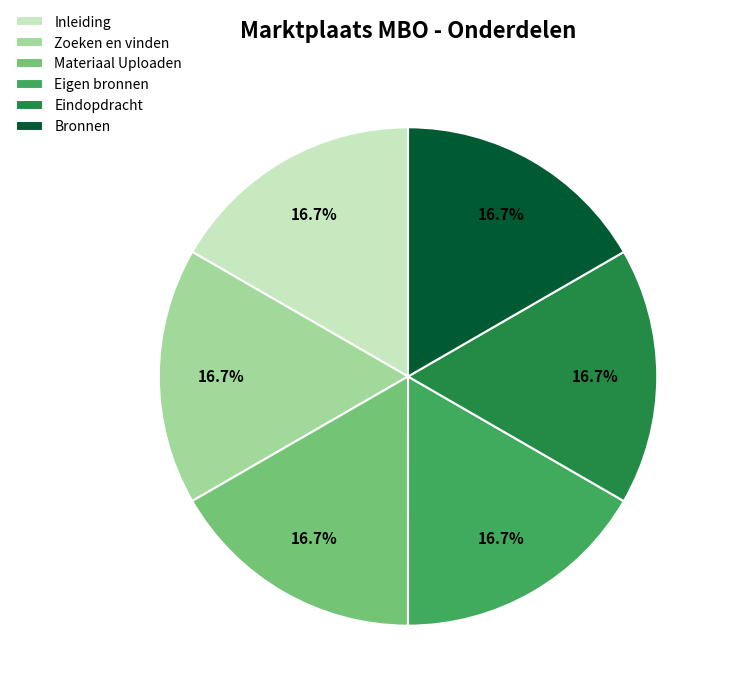

Combined, do Bronnen and Inleiding account for over 50%?

No